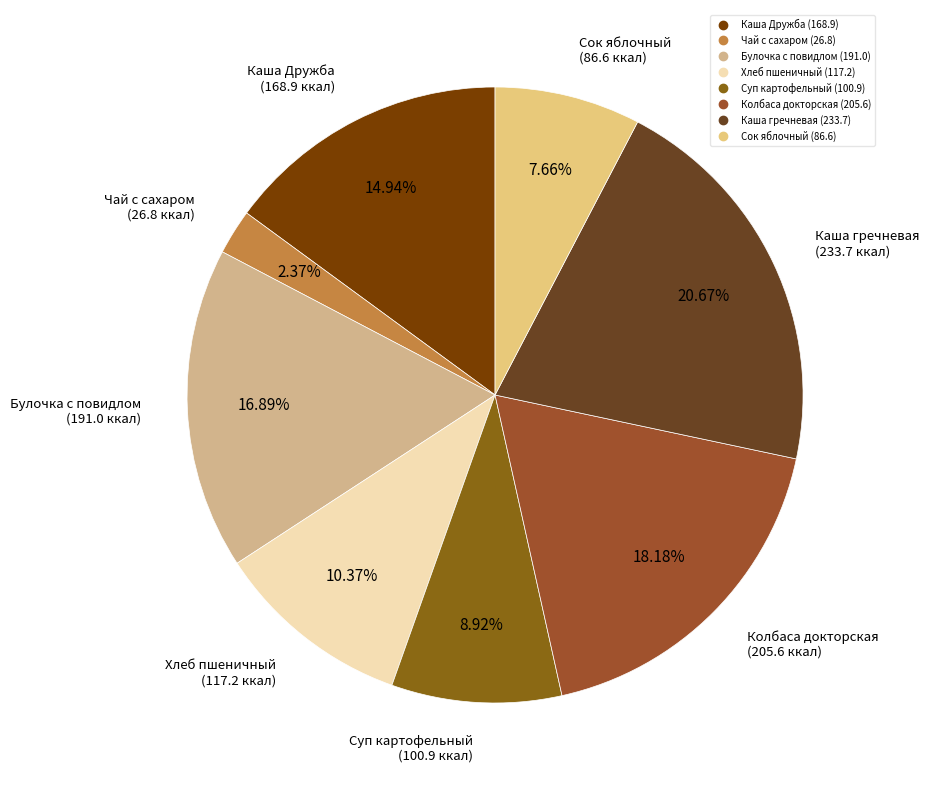

Rank the categories by value from highest to lowest.

Каша гречневая, Колбаса докторская, Булочка с повидлом, Каша Дружба, Хлеб пшеничный, Суп картофельный, Сок яблочный, Чай с сахаром